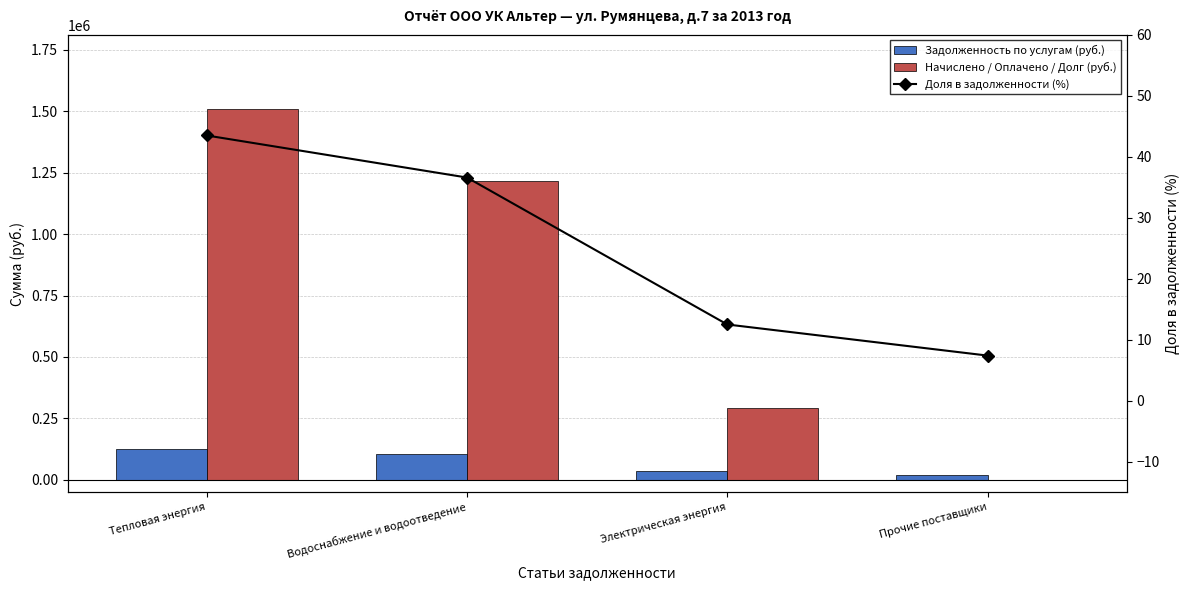

Is the value of Начислено / Оплачено / Долг (руб.) at Электрическая энергия greater than the value of Доля в задолженности (%) at Тепловая энергия?

Yes